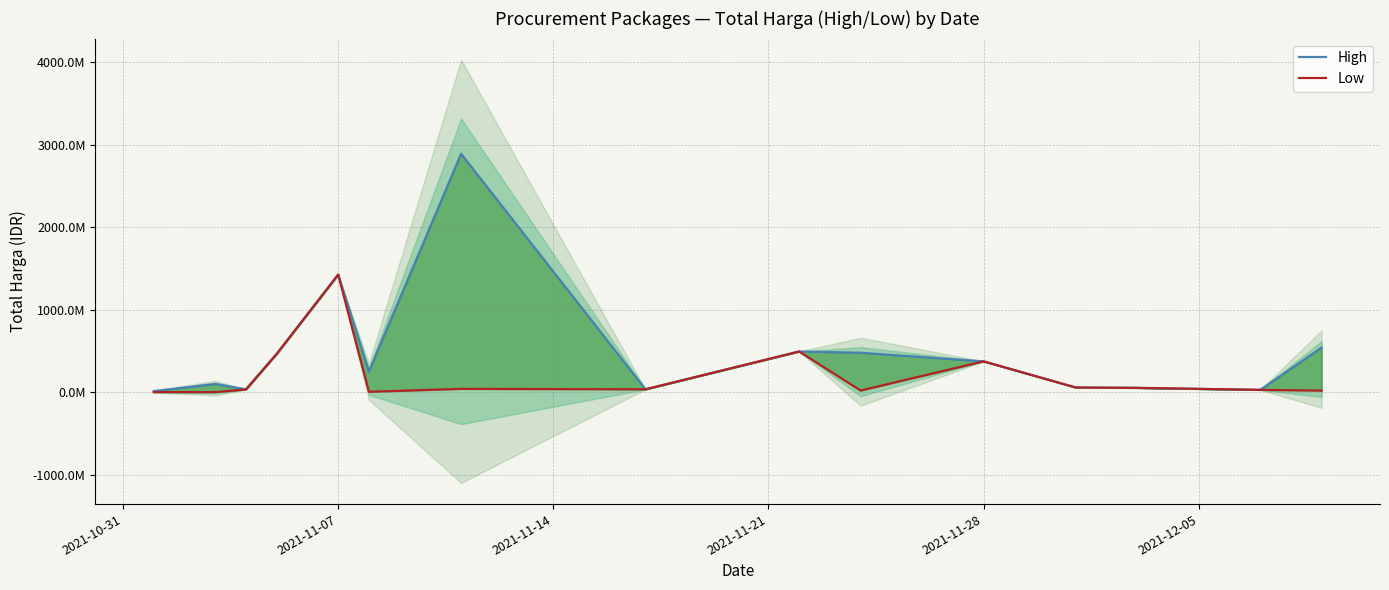

Is the value of Low at 14 greater than the value of High at 10?

No